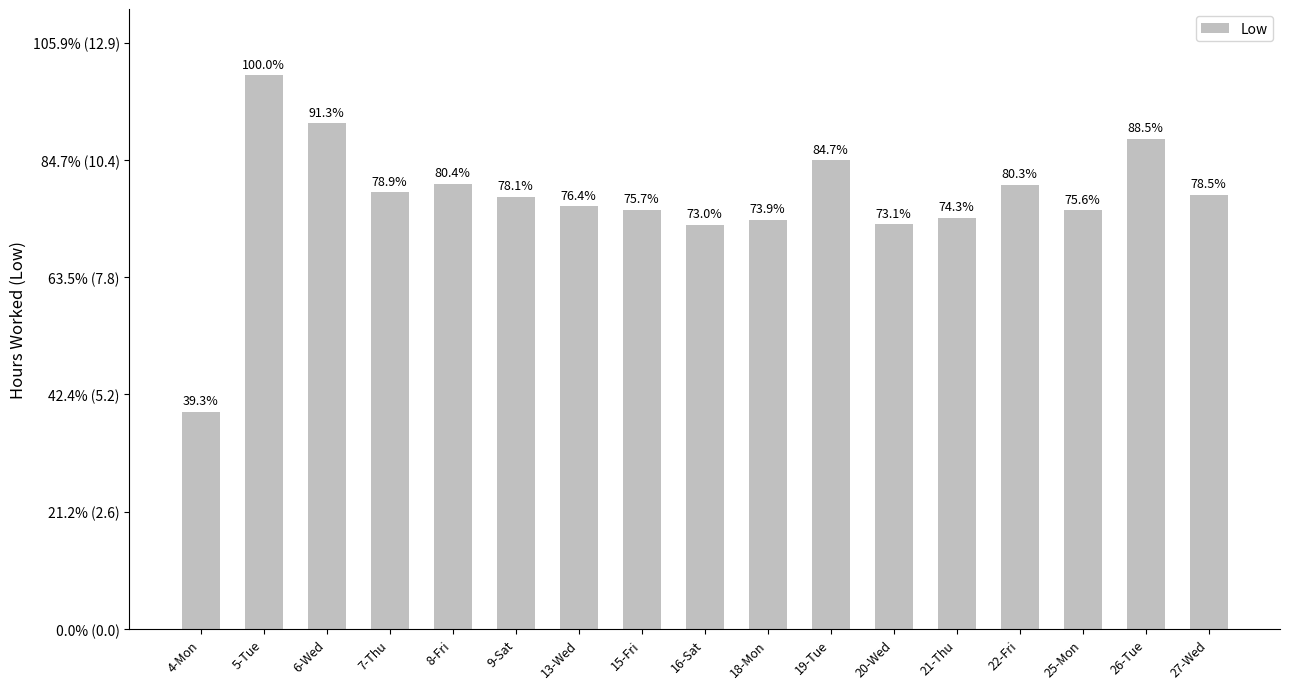

Where does the data first go above 9?

5-Tue